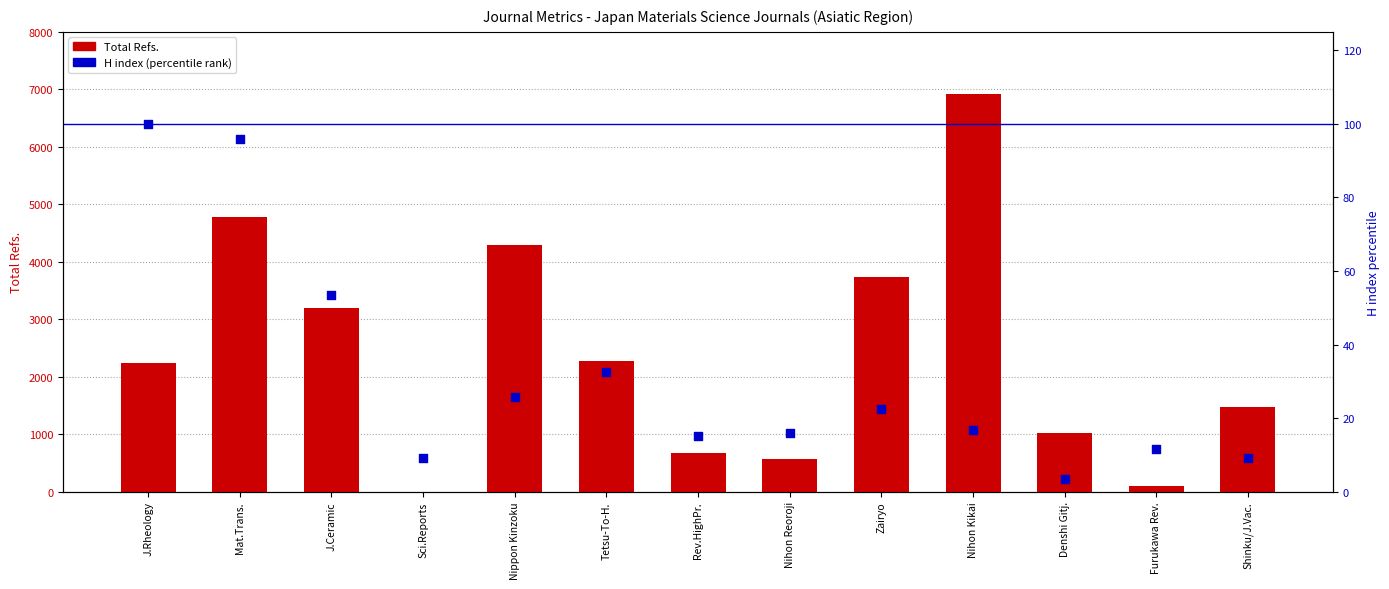

Which series reaches the minimum Y coordinate?

Total Refs.